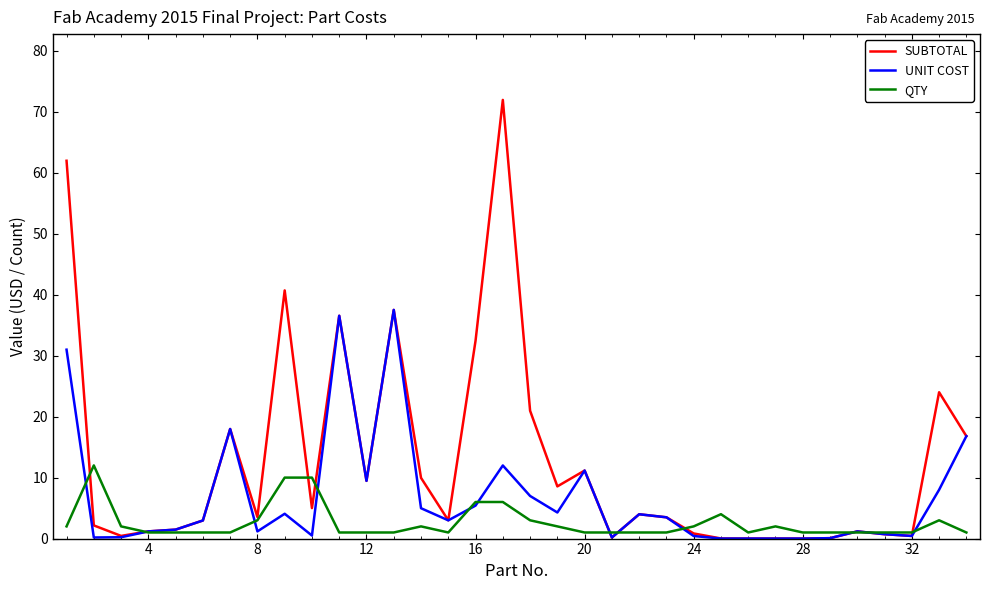

List the series in order of their overall mean, highest first.

SUBTOTAL, UNIT COST, QTY